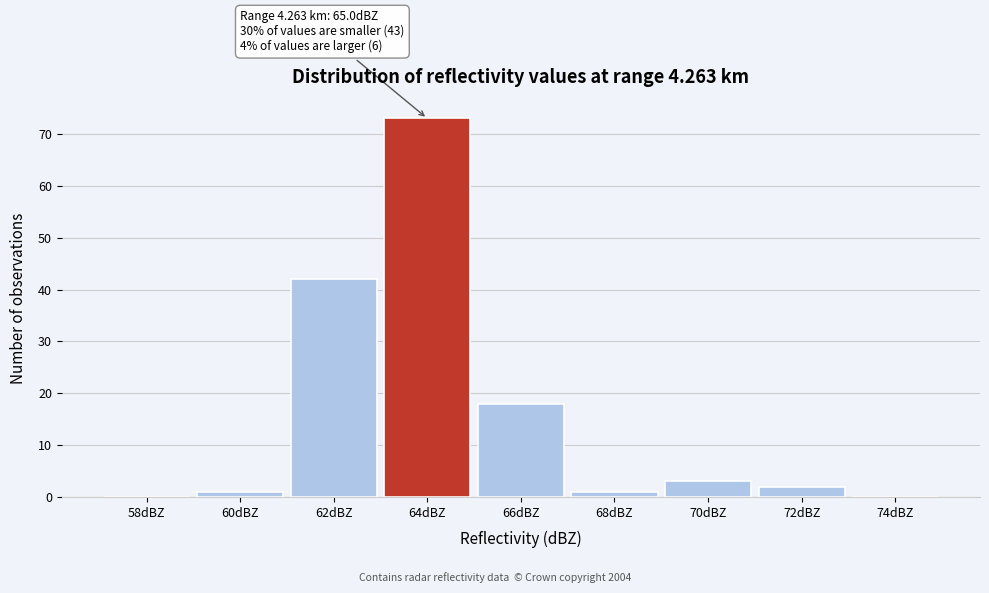

Reading right to left, extract all data points from this chart.

74dBZ=0	72dBZ=2	70dBZ=3	68dBZ=1	66dBZ=18	64dBZ=73	62dBZ=42	60dBZ=1	58dBZ=0